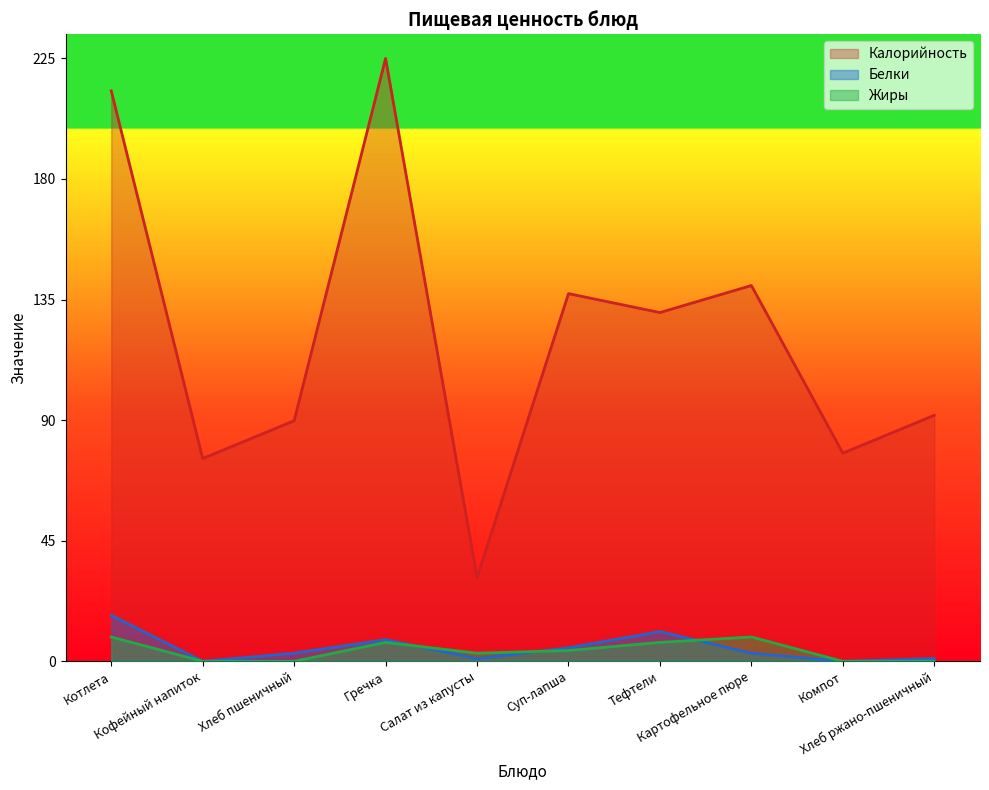

Does the chart display data point markers on the line(s)?

No